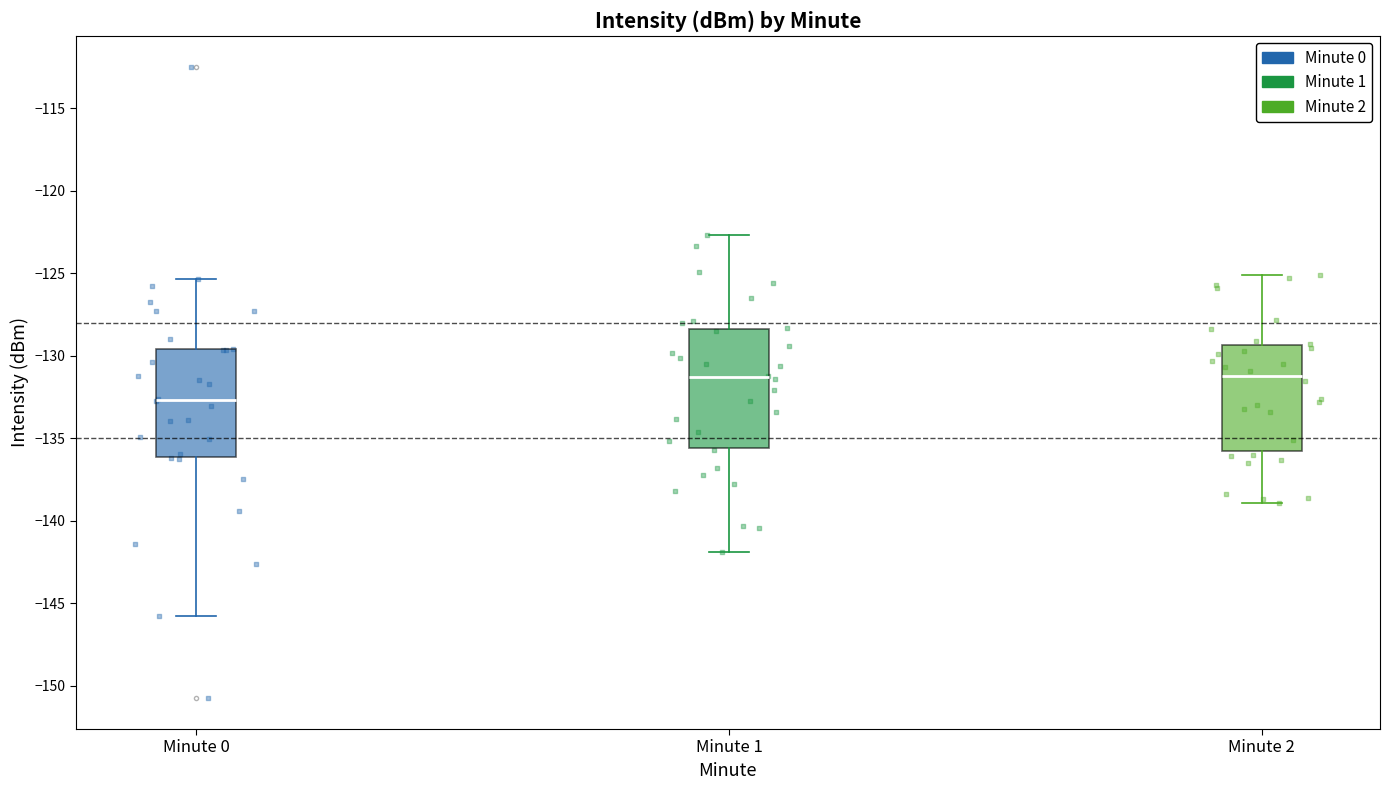

Comparing the boxes themselves (not the whiskers), which one is the tallest?

Minute 1